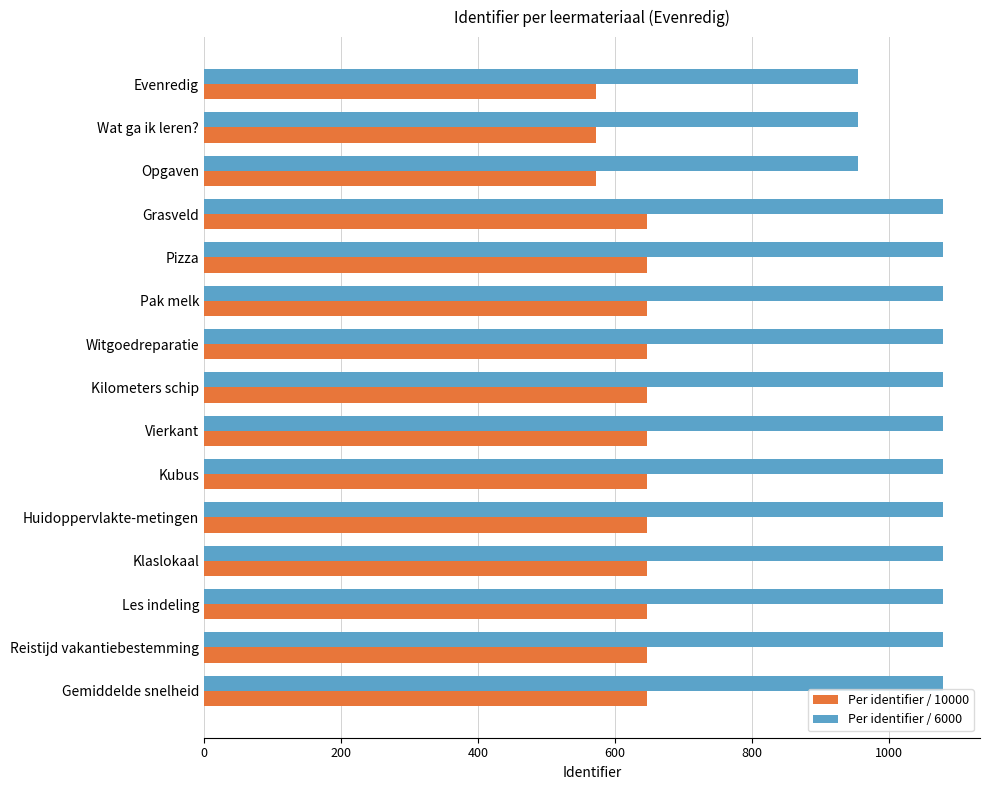

What is the difference between the highest and lowest values at Kilometers schip?

431.5